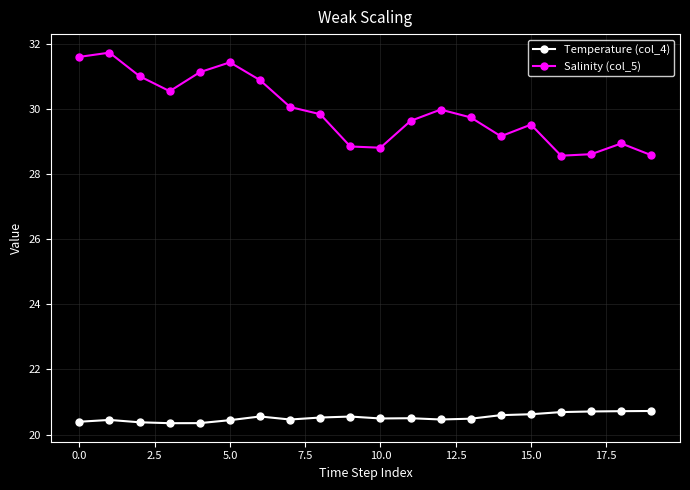

What is the maximum value shown in the chart?

31.7